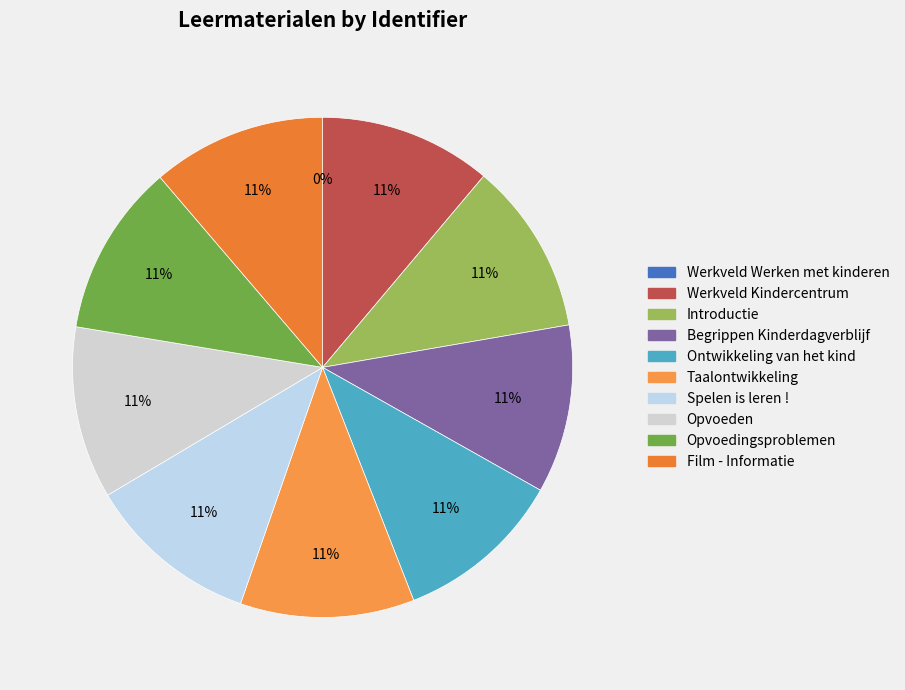

Does any single category account for the majority?

No